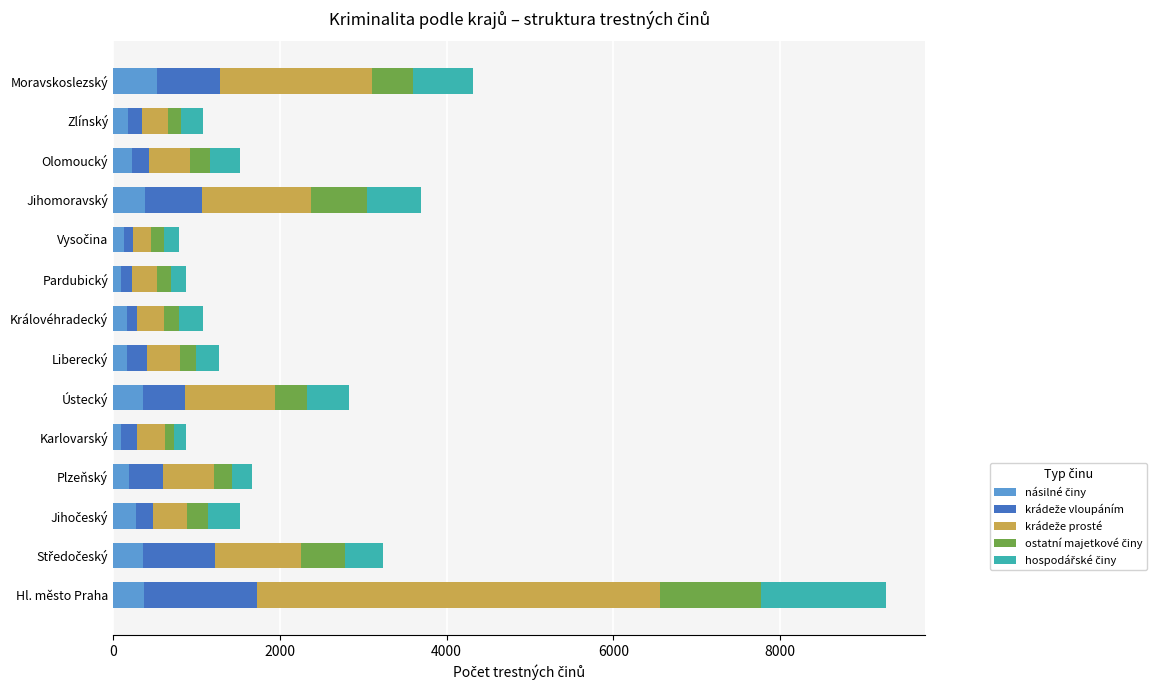

At which category is the sum across all series the highest?

Hl. město Praha